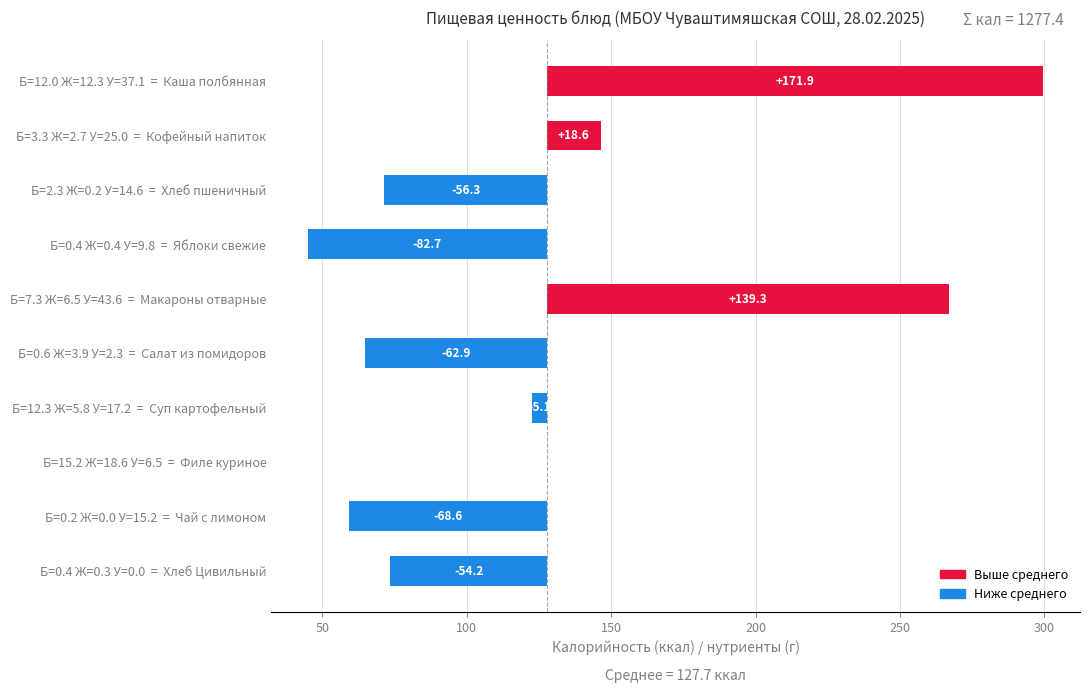

Count the number of categories in the chart.

10